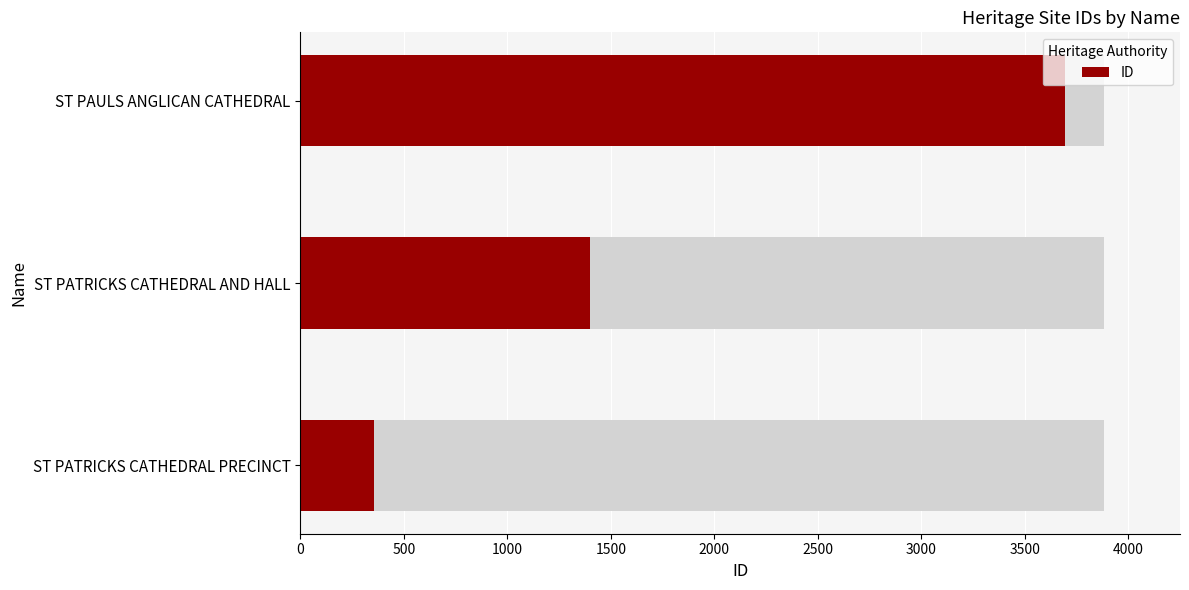

What is the difference between the maximum and minimum values?

3340